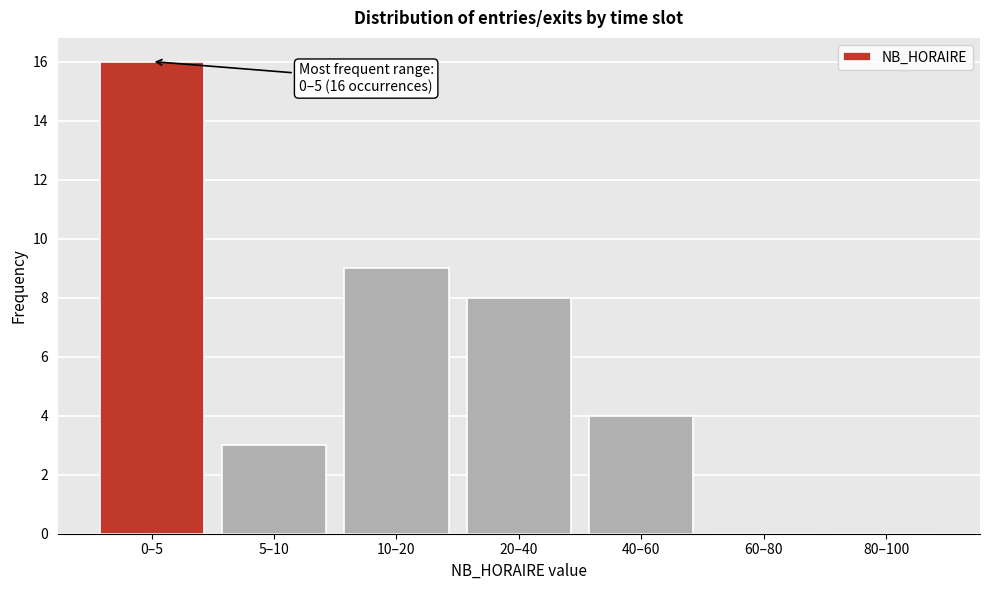

Reading left to right, extract all data points from this chart.

0–5=16	5–10=3	10–20=9	20–40=8	40–60=4	60–80=0	80–100=0